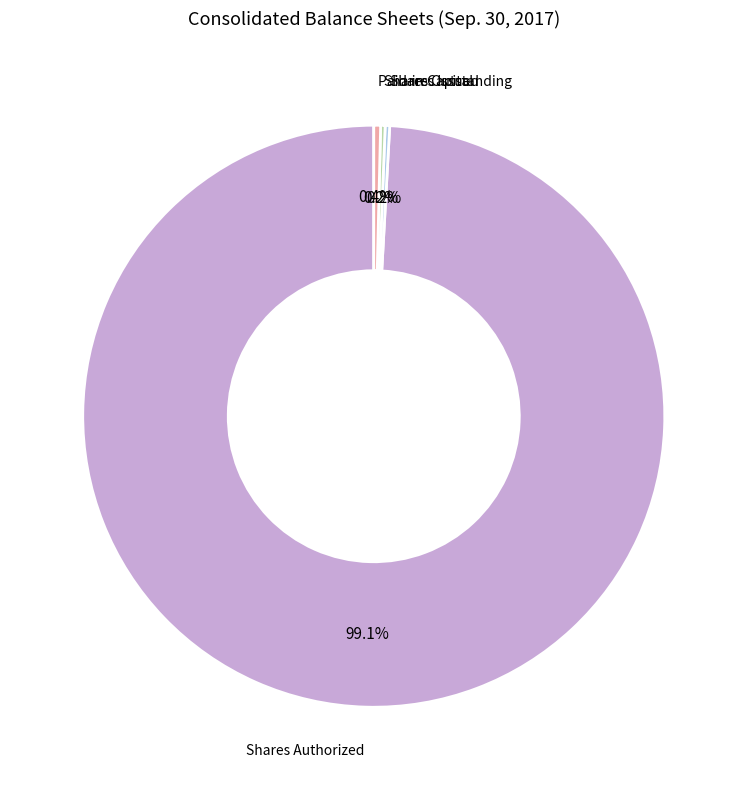

Is there any slice that represents more than half of the pie?

Yes